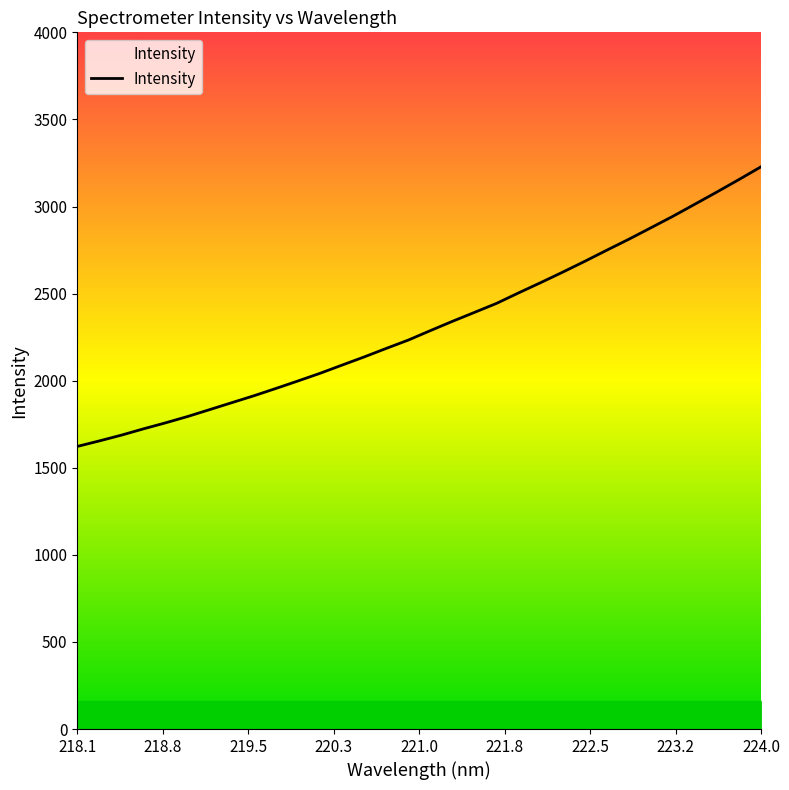

What is the difference between the maximum and minimum values?

1605.5